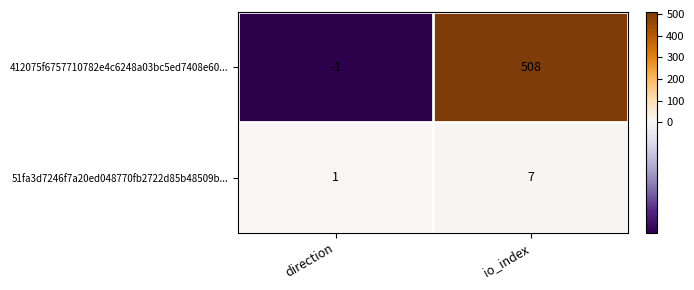

What is the total value across all series at io_index?

515